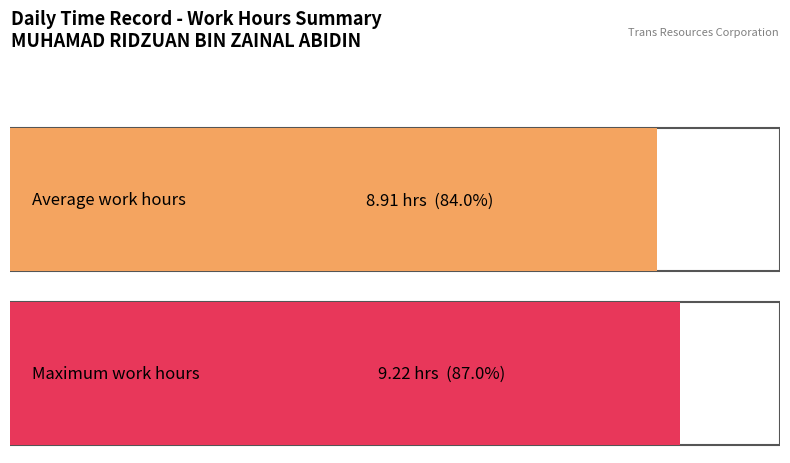

Is it true that the value at 27-Wed is 5.2?

False